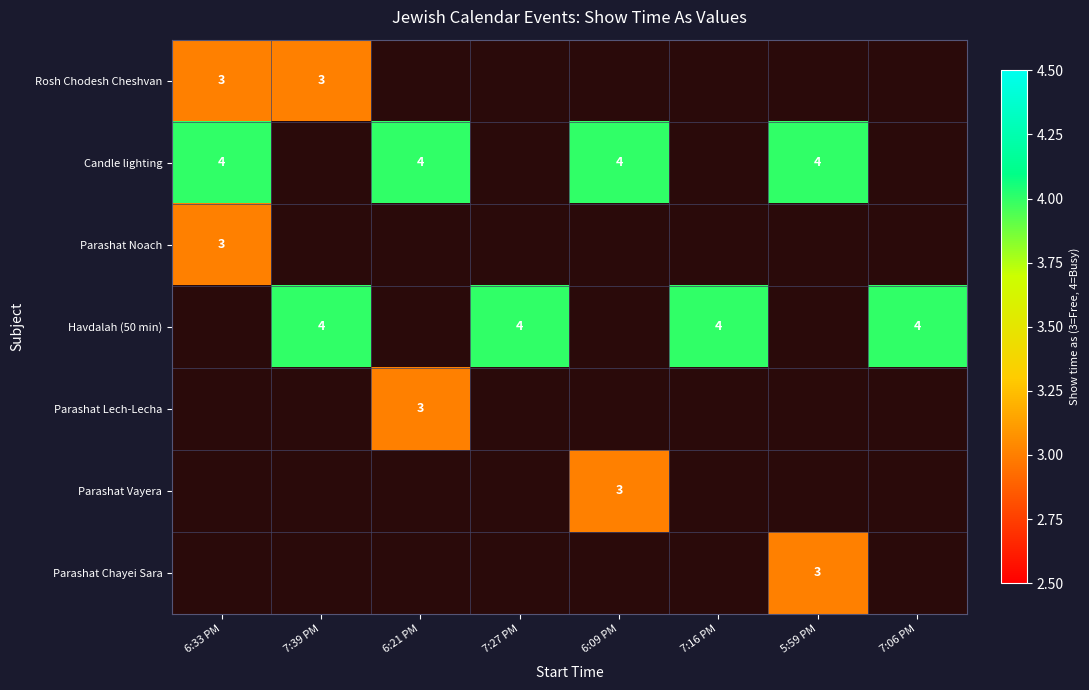

Count the number of data series in this chart.

7